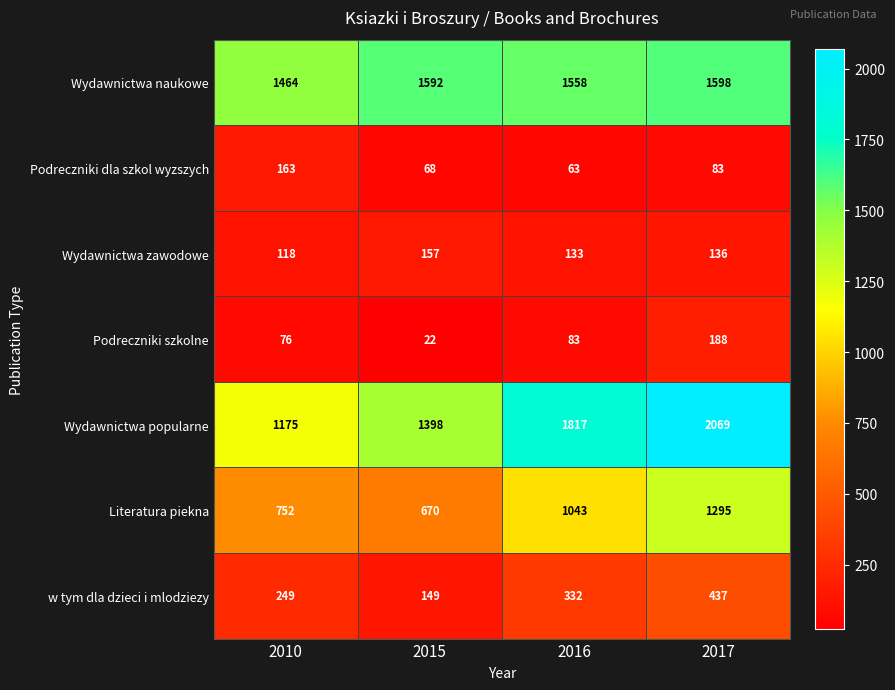

What is the spread (max minus min) of values at 2010?

1388